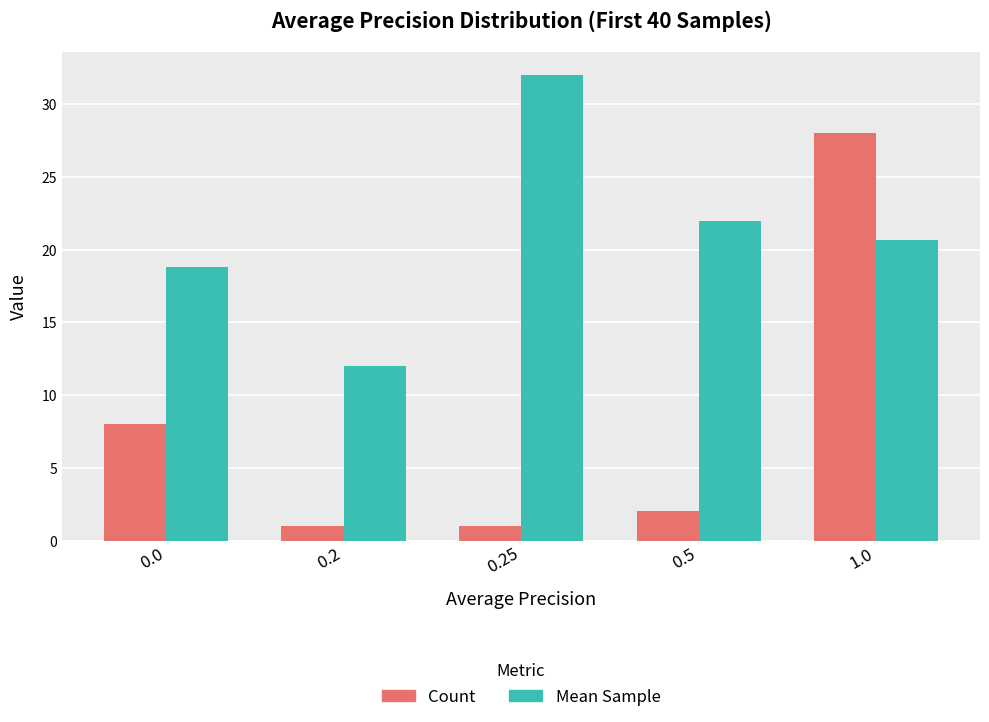

What is the label of the 5th bar from the left?

1.0